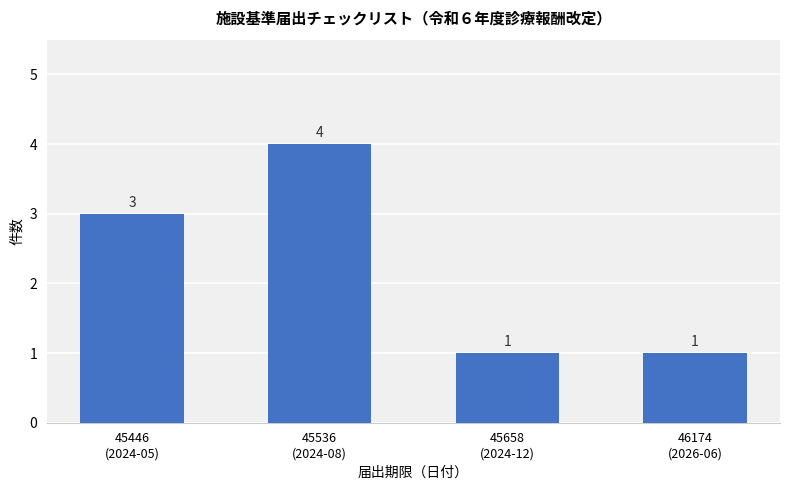

What is the sum of all values?

9